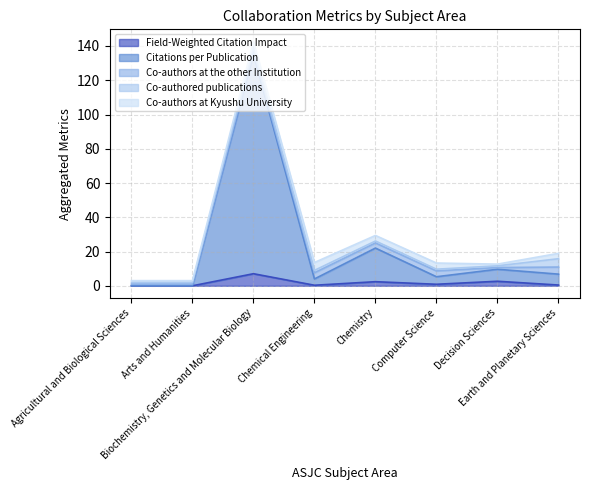

Between which two adjacent categories do Co-authored publications and Co-authors at the other Institution first intersect?

Biochemistry, Genetics and Molecular Biology and Chemical Engineering